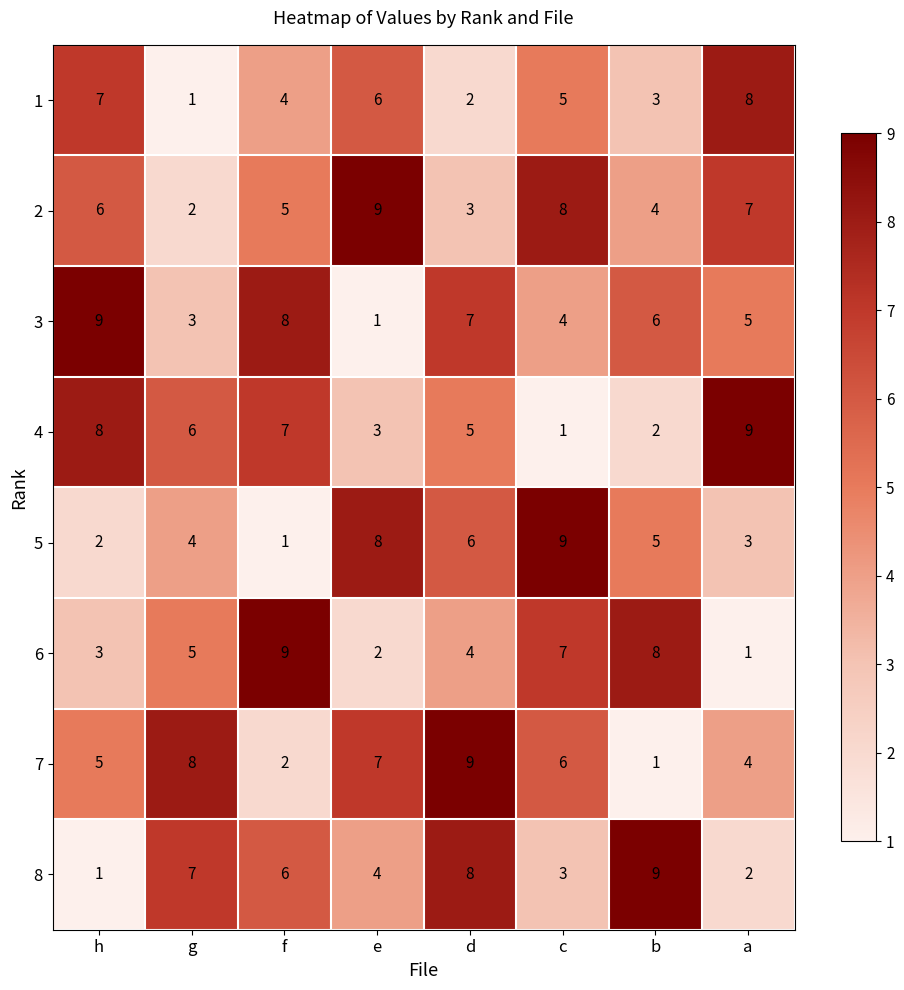

Is it true that 5 equals 5 at c?

False